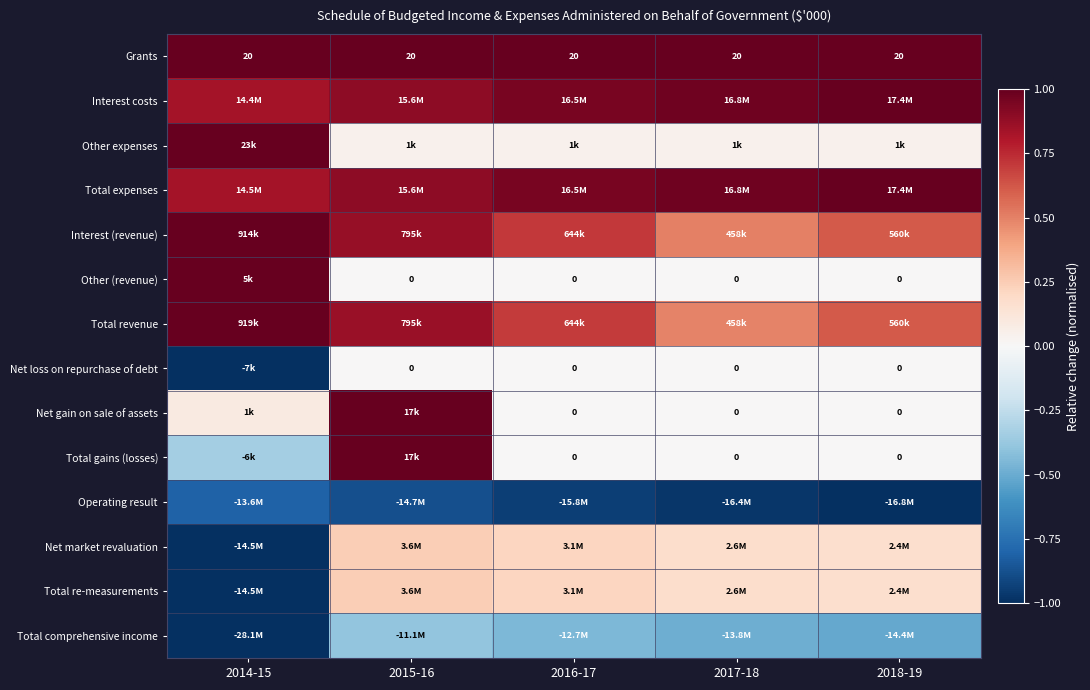

What is the minimum value for Total gains (losses)?

-0.3